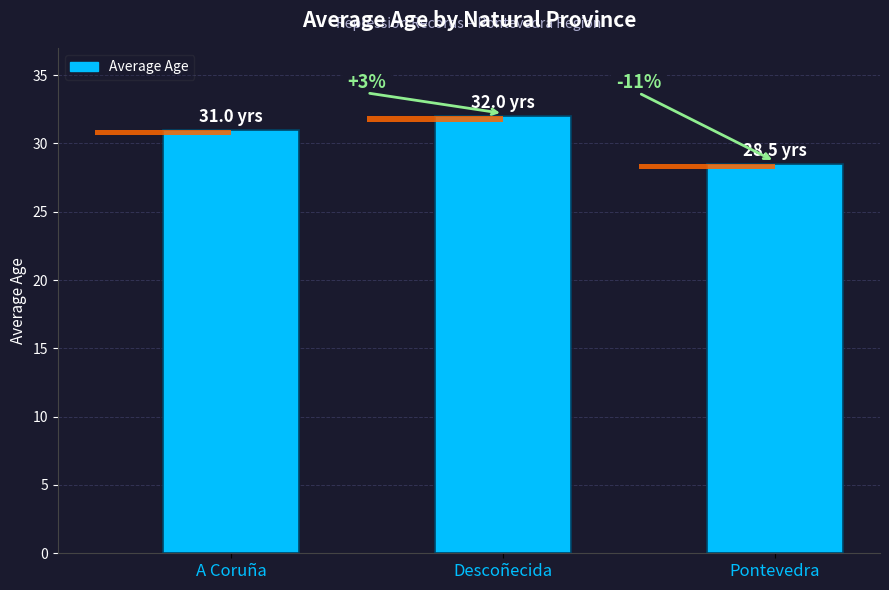

Count the number of categories in the chart.

3